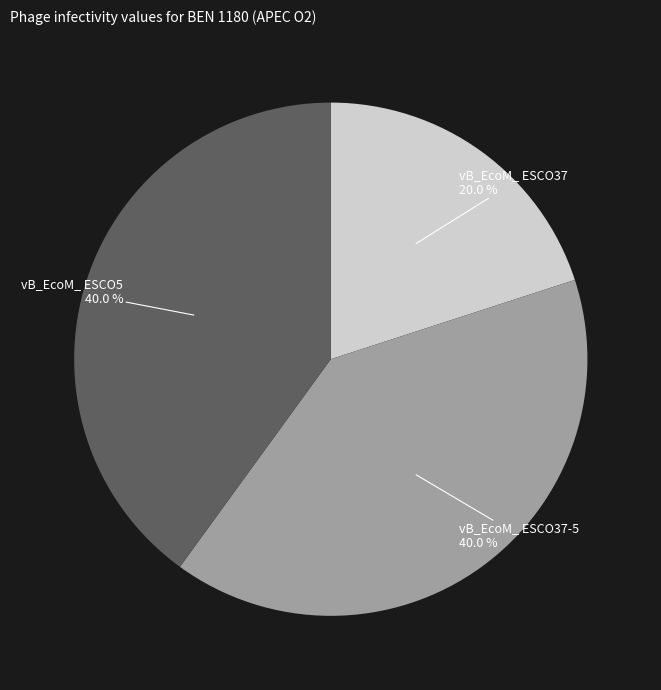

Count the number of slices in the pie.

3